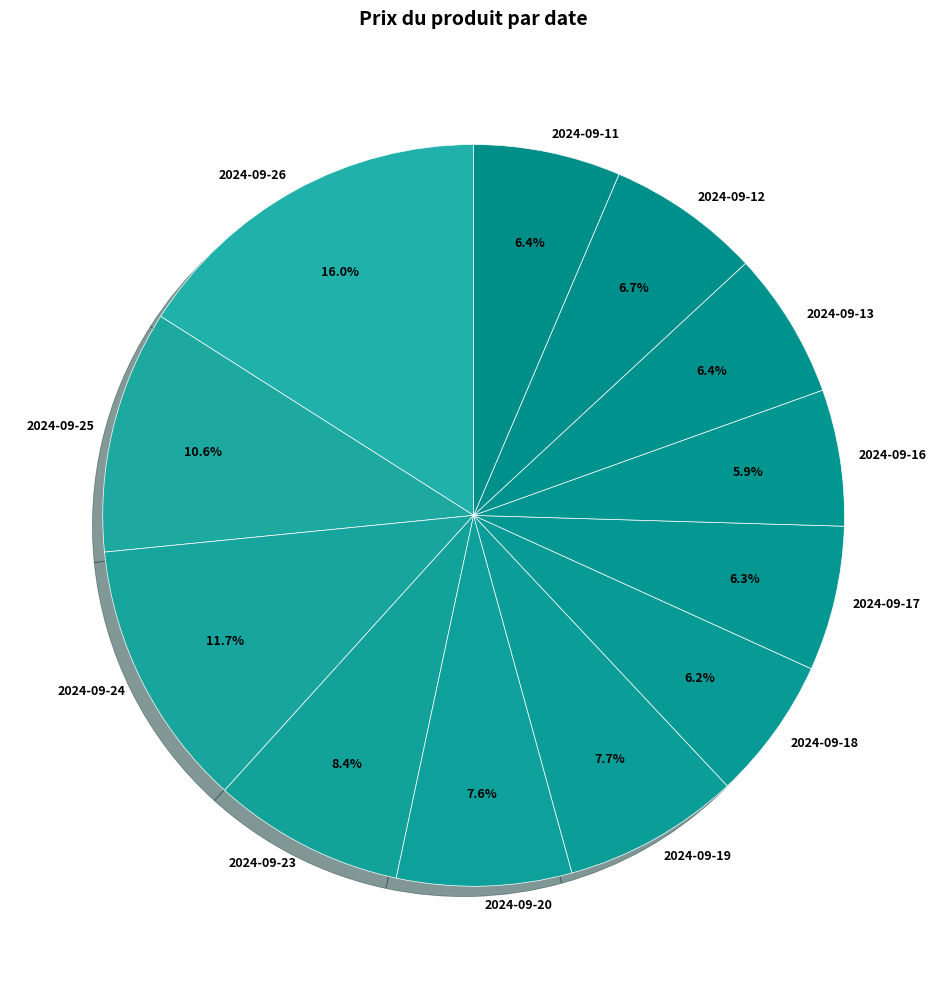

To the nearest percent, what portion does 2024-09-12 represent?

7%